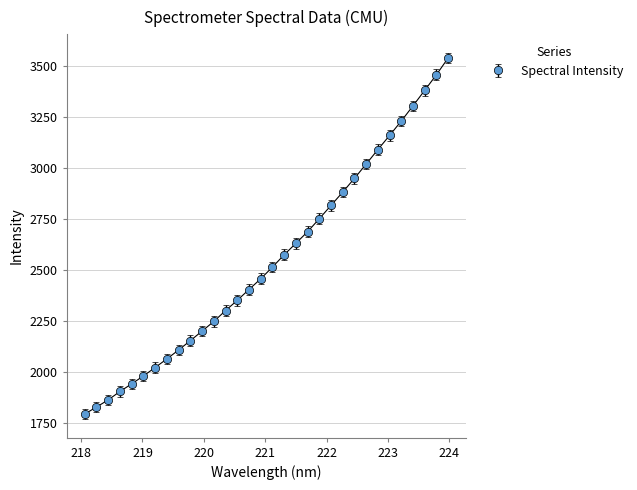

What is the smallest value displayed?

1796.3